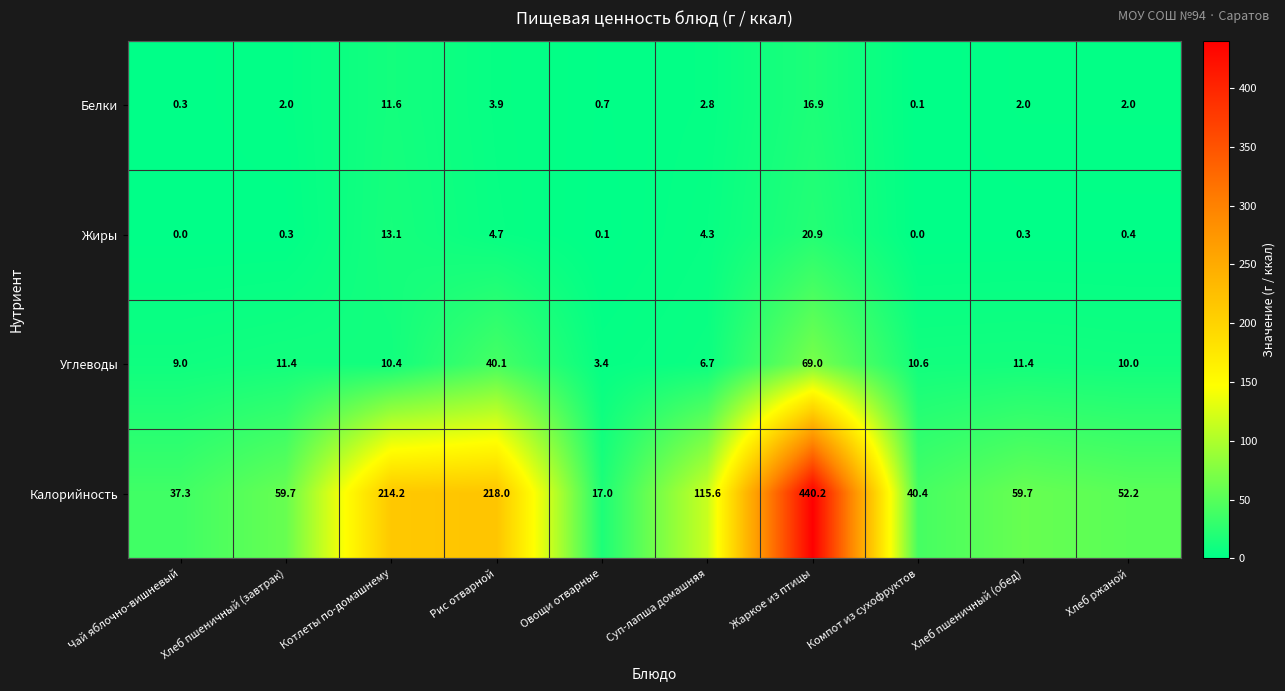

What is the approximate value of Углеводы at Компот из сухофруктов?

10.6